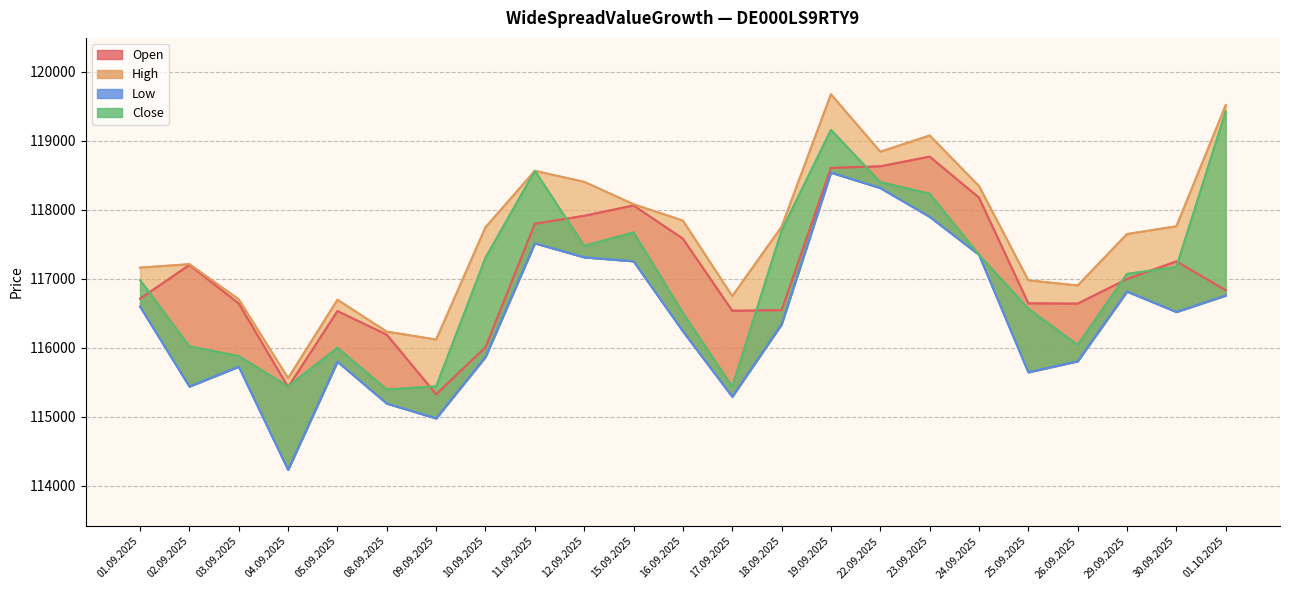

What is the difference between the second highest and minimum values in the Close series?

3763